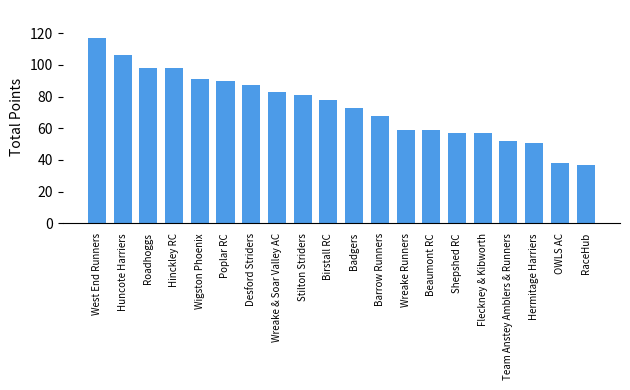

Reading left to right, what are all the values shown in this chart?

117	106	98	98	91	90	87	83	81	78	73	68	59	59	57	57	52	51	38	37